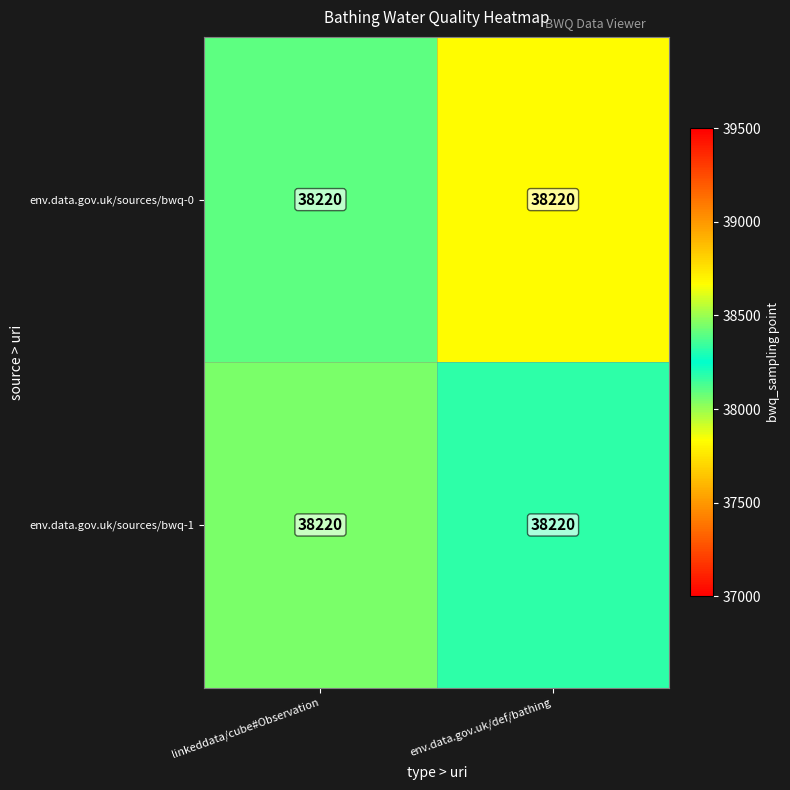

At which category does the chart reach its peak across all series?

env.data.gov.uk/def/bathing